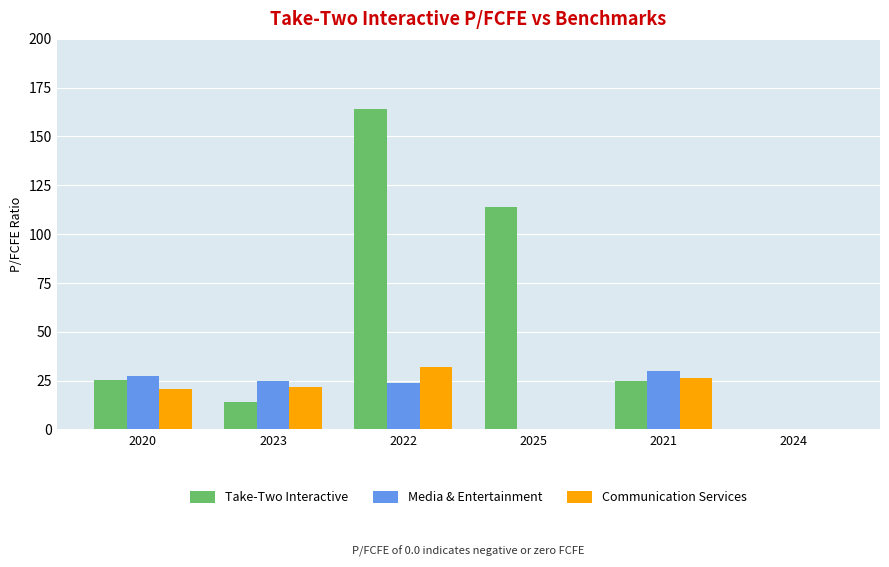

At which label does Media & Entertainment first exceed 24?

2020